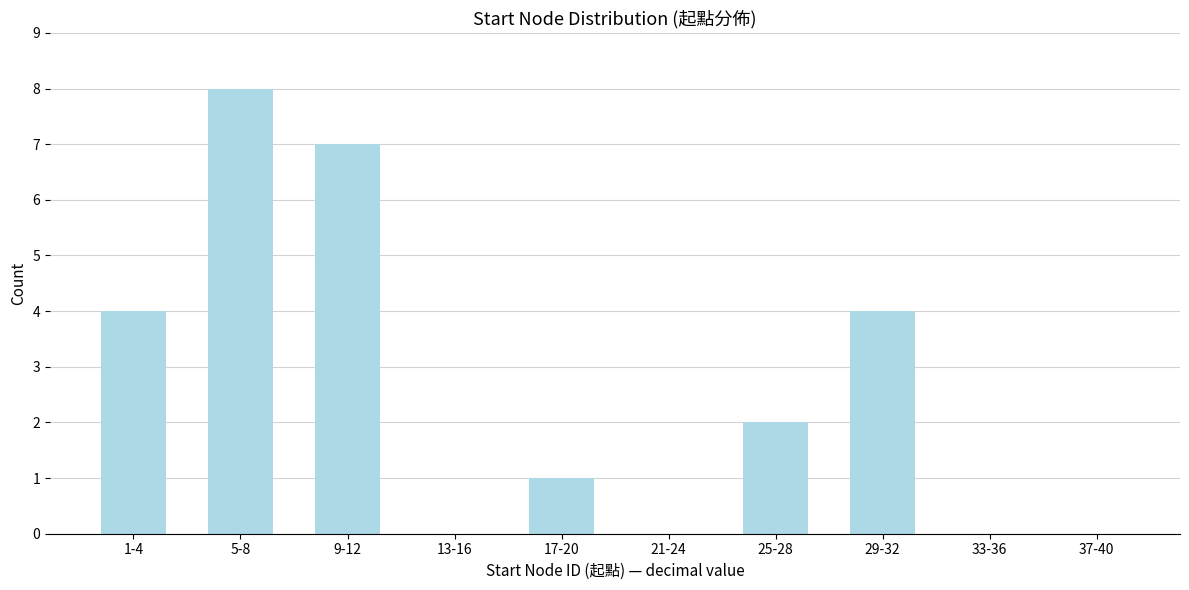

Reading left to right, transcribe all the data shown in this chart.

1-4=4	5-8=8	9-12=7	13-16=0	17-20=1	21-24=0	25-28=2	29-32=4	33-36=0	37-40=0